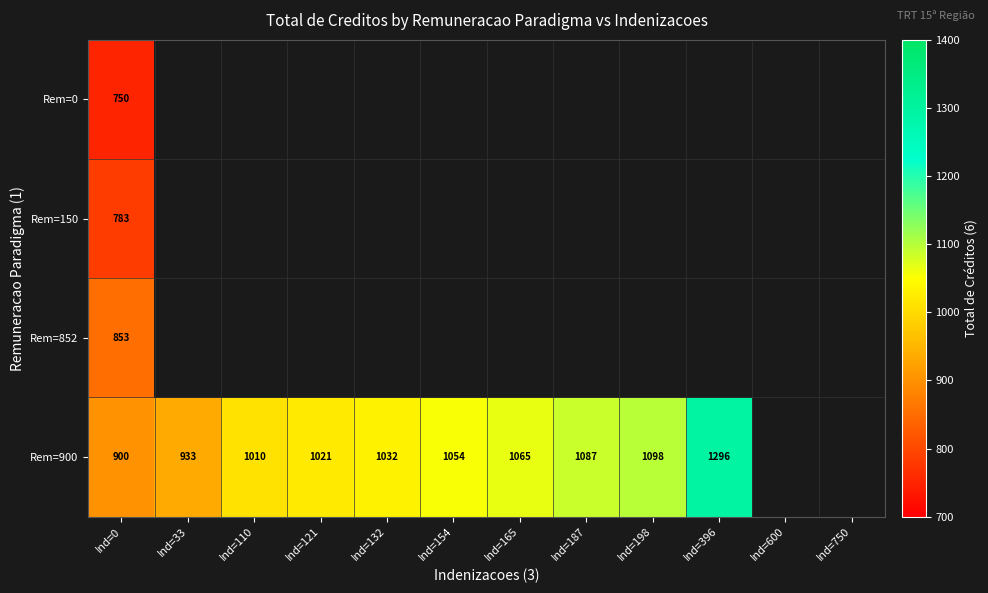

What is the total value across all series at Ind=198?

1098